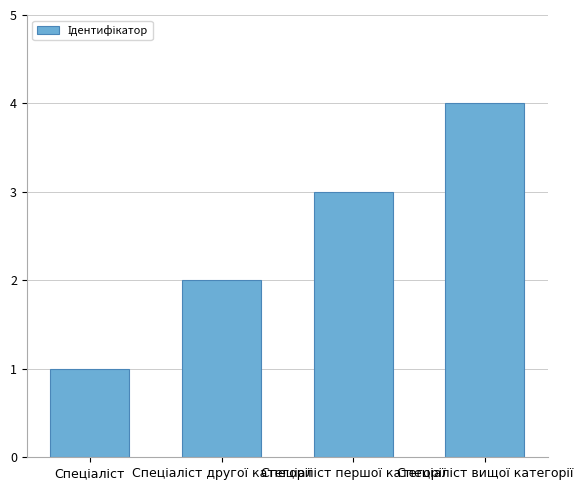

What is the sum of all values?

10